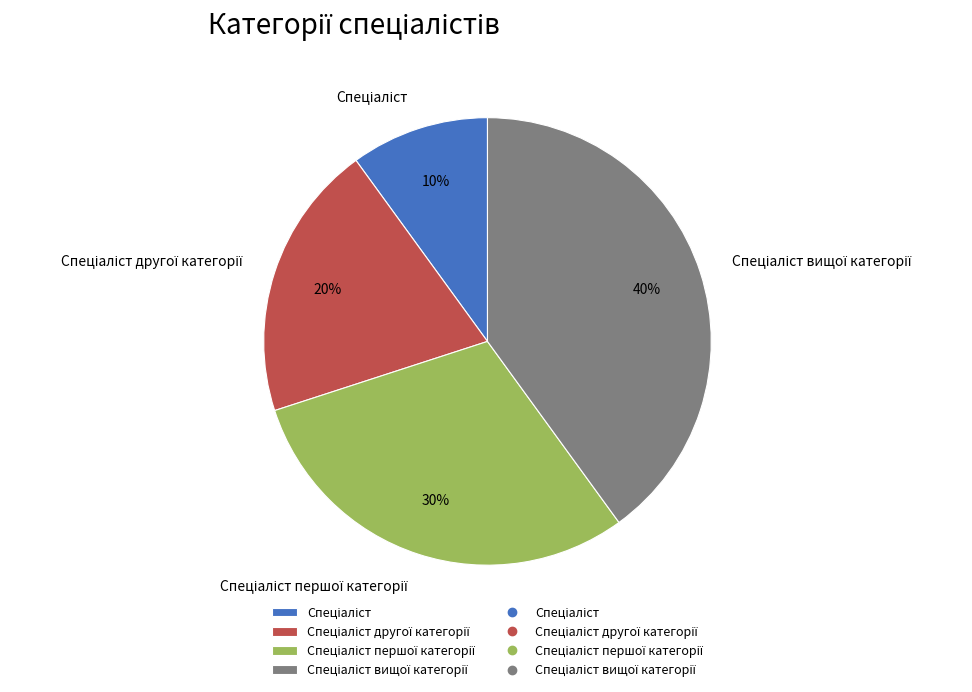

Is there any slice that represents more than half of the pie?

No